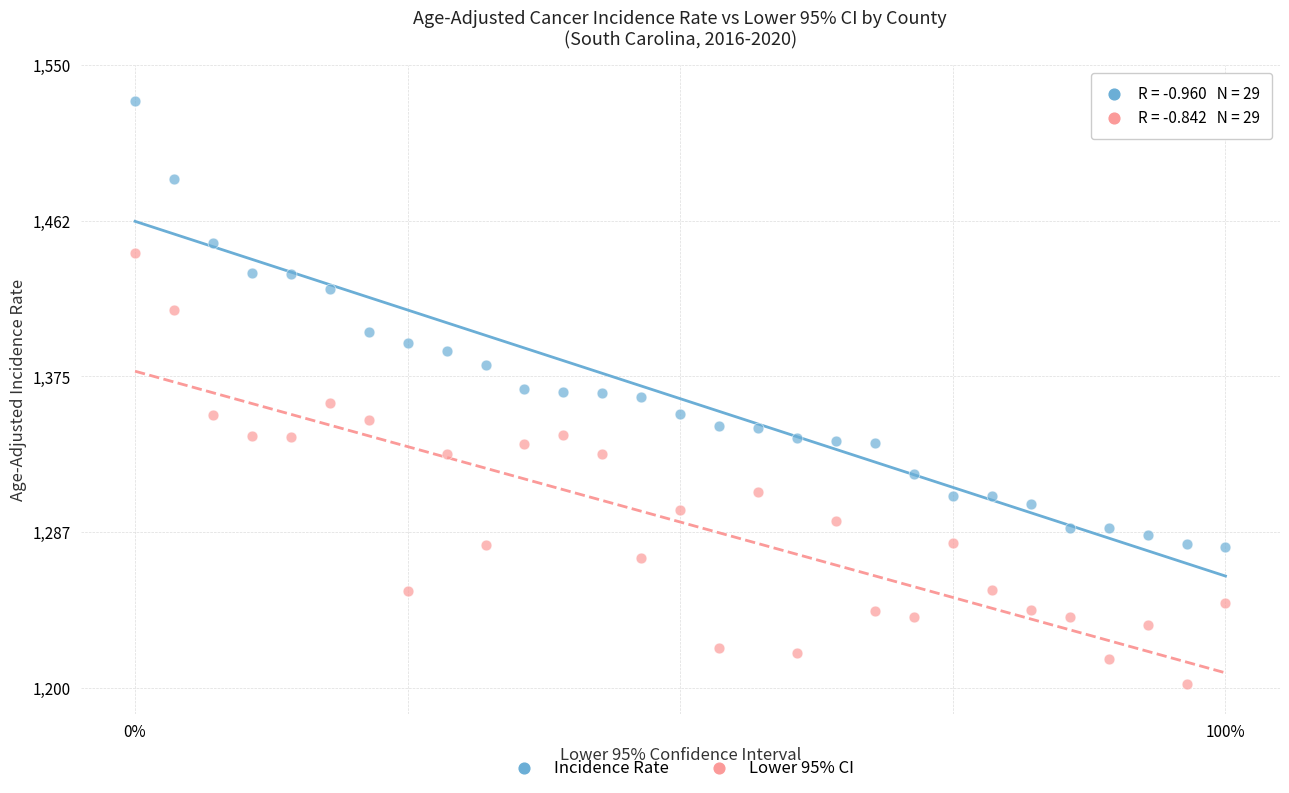

Across all data points, what is the range of Y values (max minus min)?

328.1